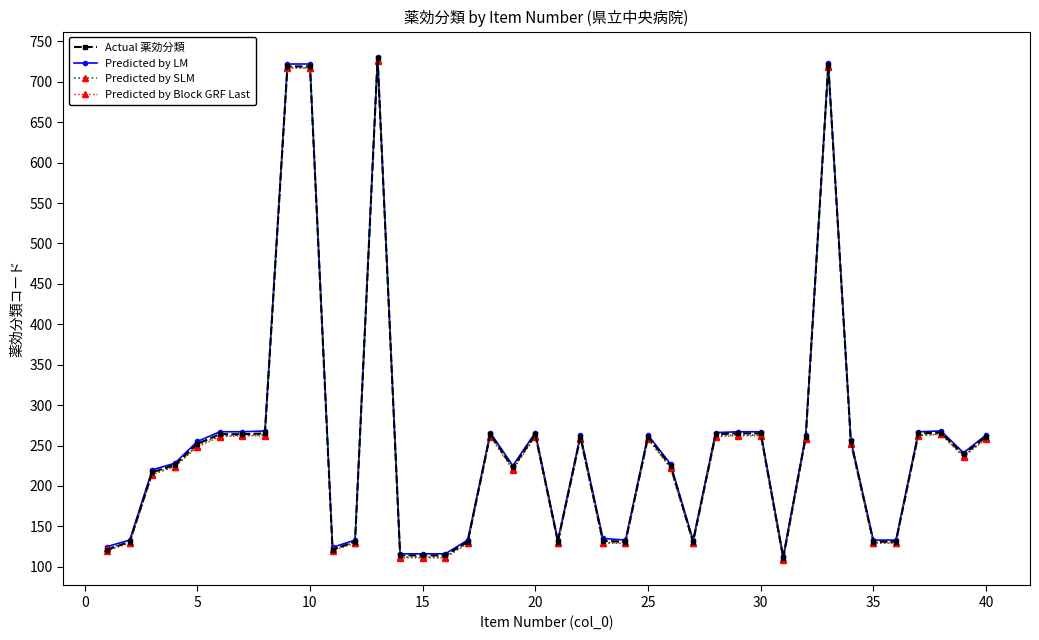

What is the smallest value displayed?

108